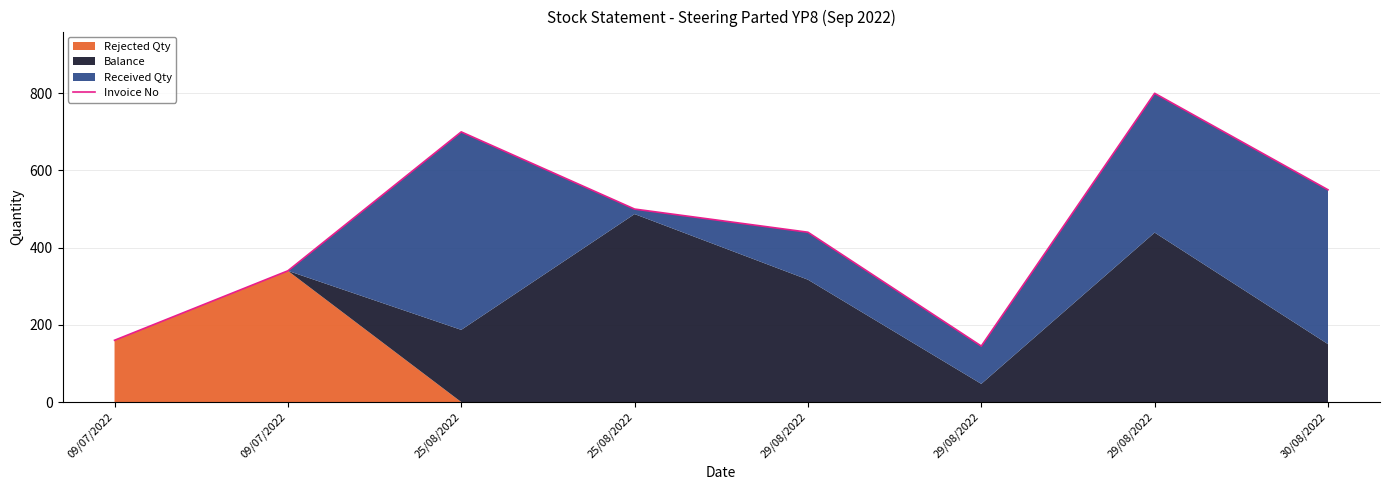

Reading left to right, transcribe all the data shown in this chart.

09/07/2022=160	09/07/2022=340	25/08/2022=700	25/08/2022=500	29/08/2022=440	29/08/2022=145	29/08/2022=800	30/08/2022=550